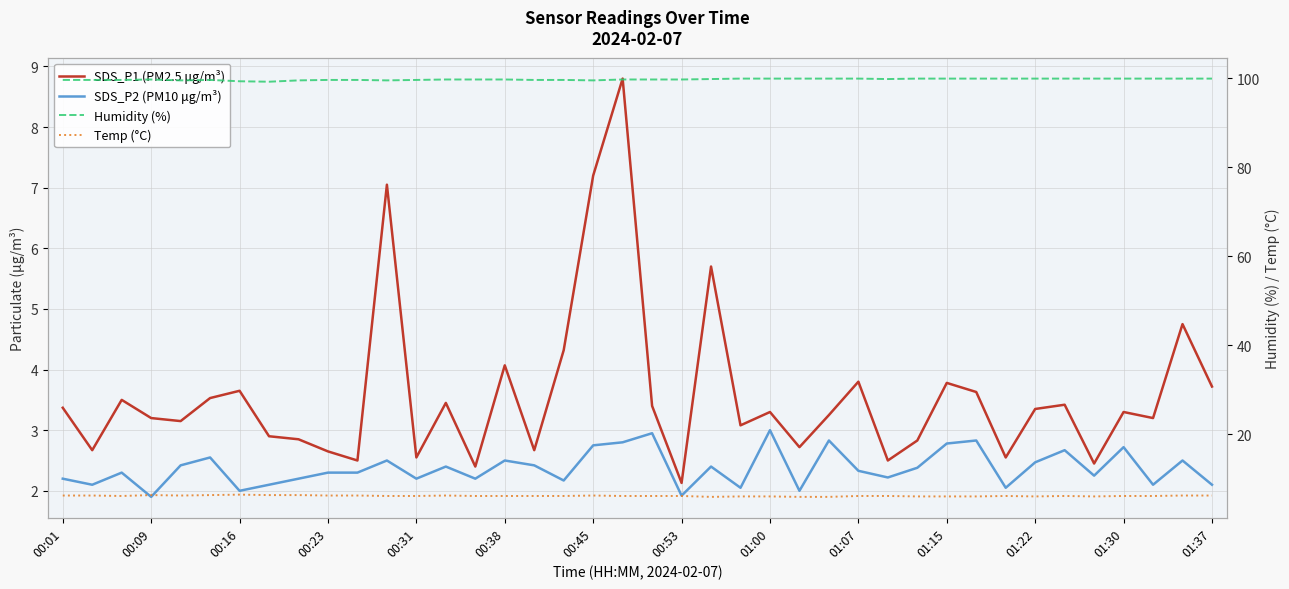

What is the minimum value shown in the chart?

1.9